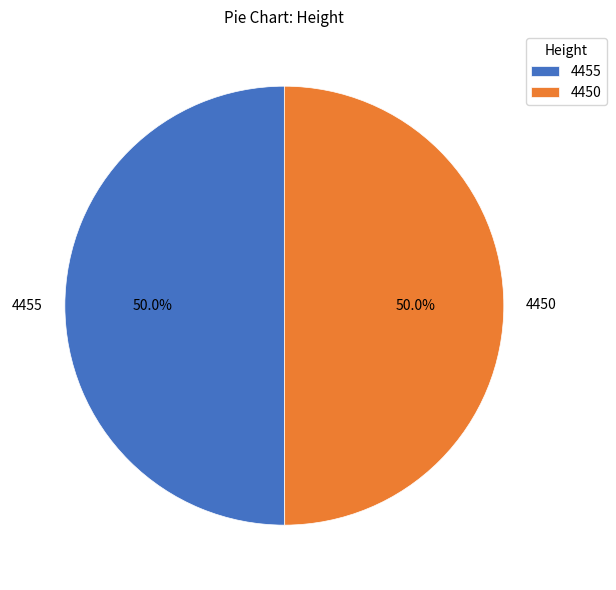

What percentage do 4450 and 4455 together represent?

100.0%